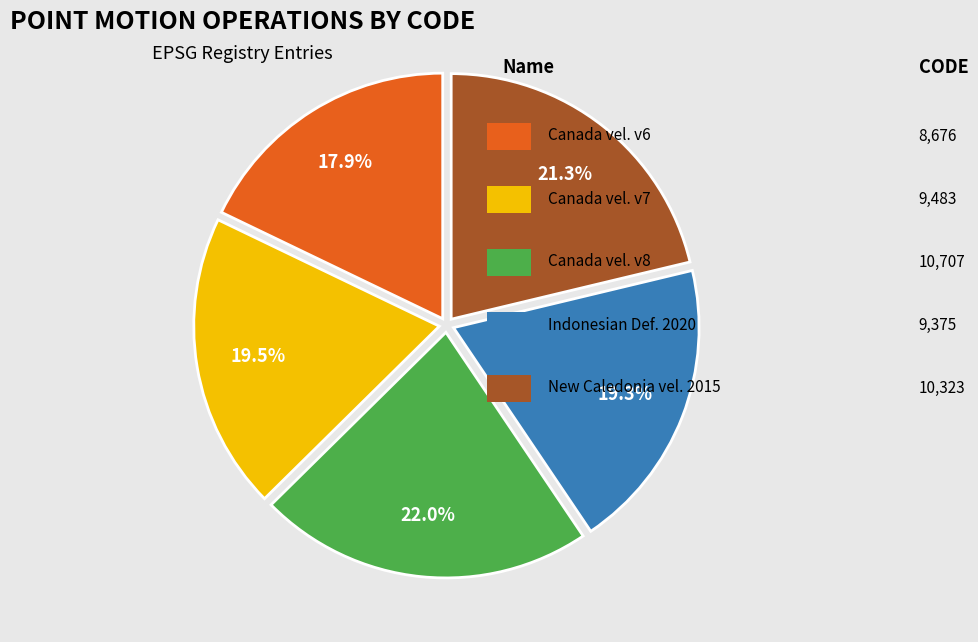

How many segments does this pie chart have?

5